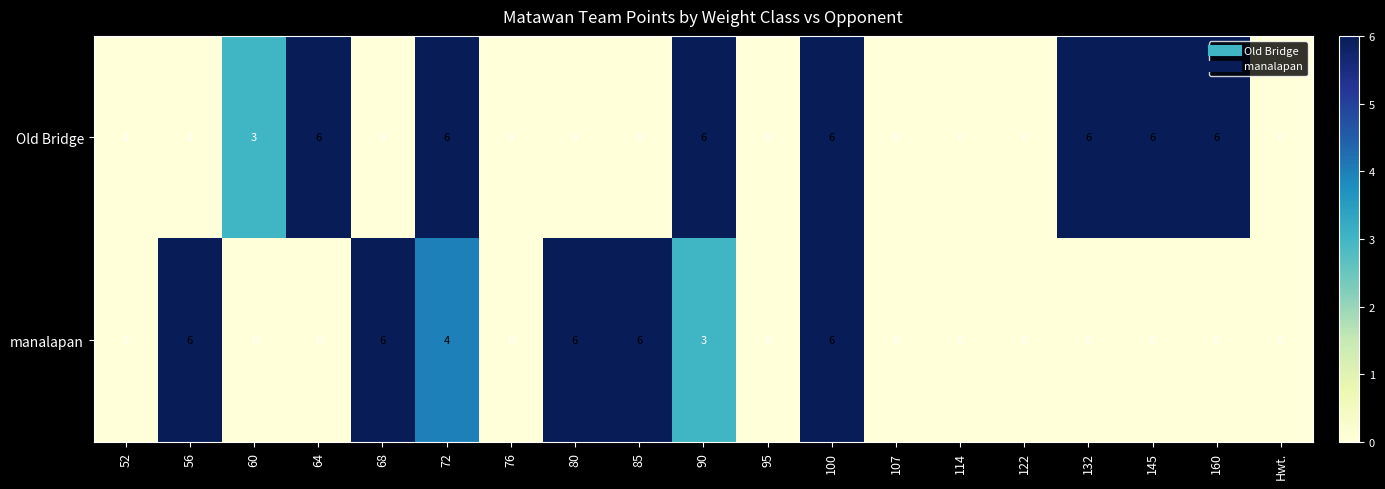

List the series in order of their overall mean, highest first.

Old Bridge, manalapan